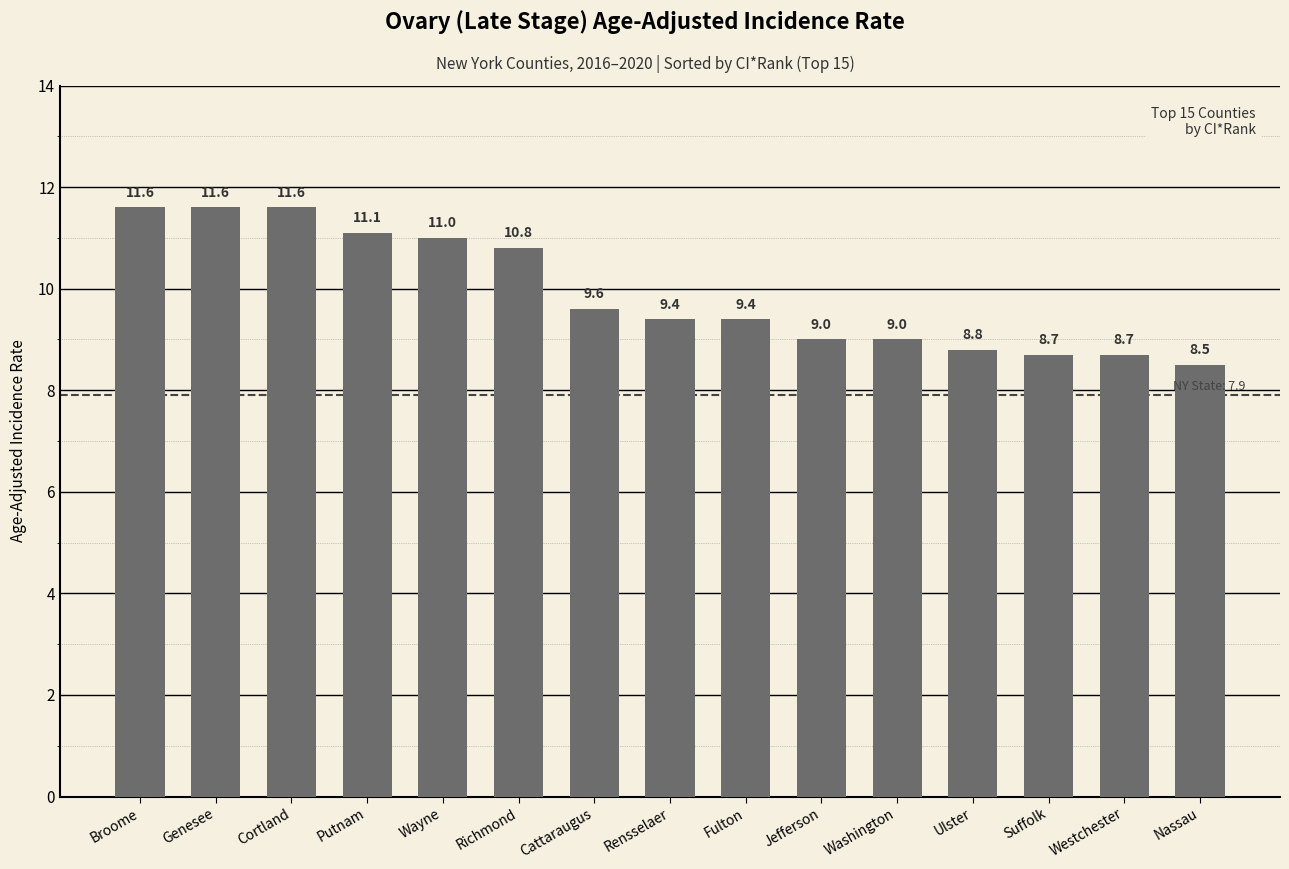

What is the sum of the values at Suffolk and Ulster?

17.5